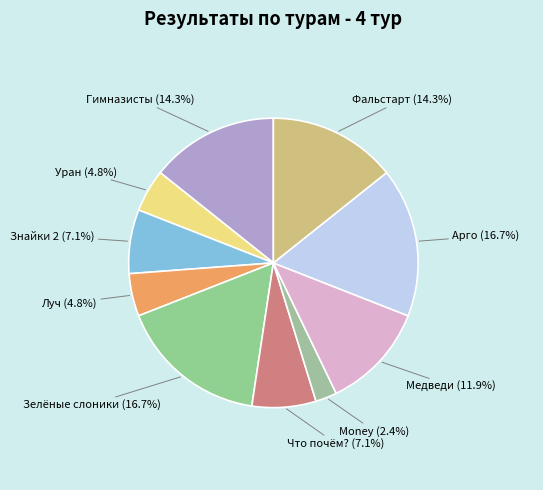

How many segments does this pie chart have?

10